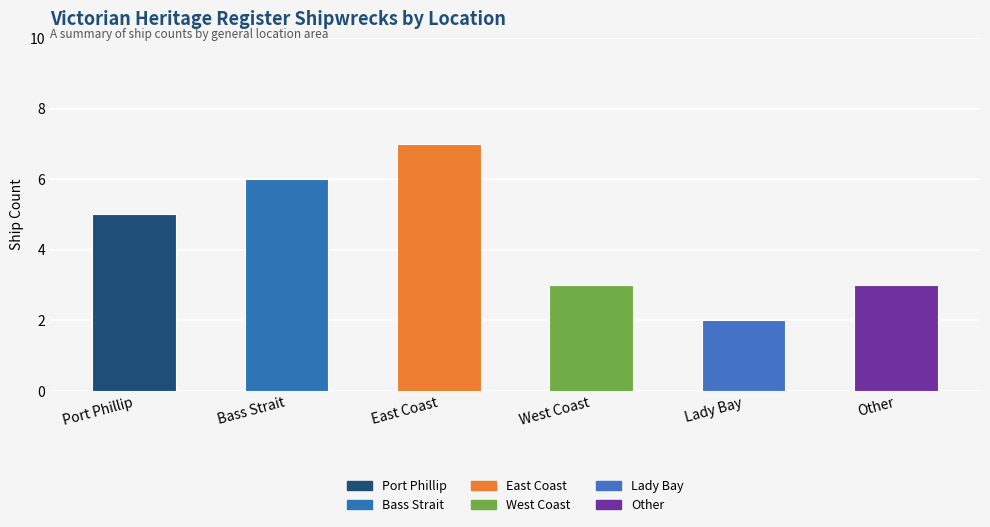

Read the value at Bass Strait.

6